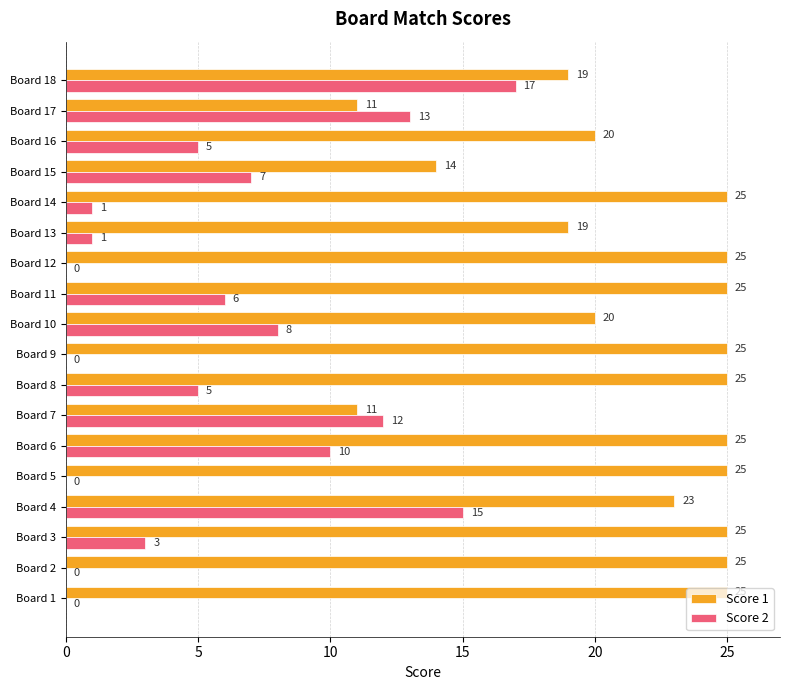

Is it true that Score 2 equals 5 at Board 16?

True